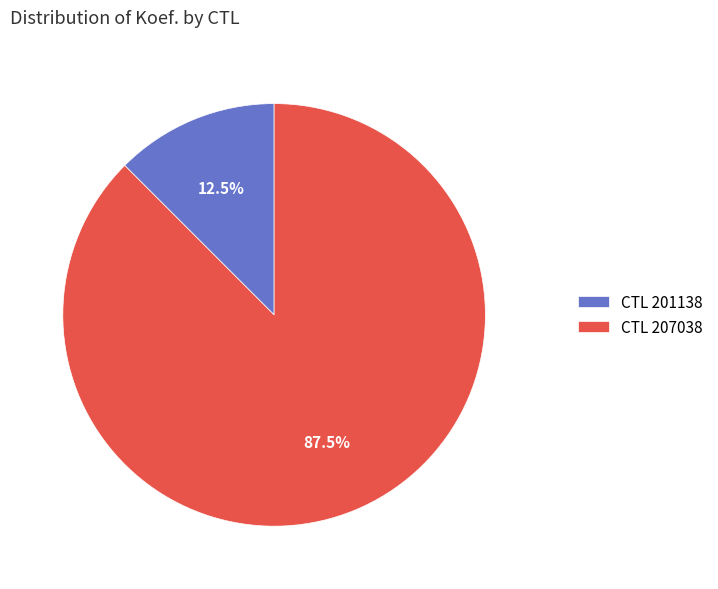

Does CTL 201138 account for over 50% of the chart?

No